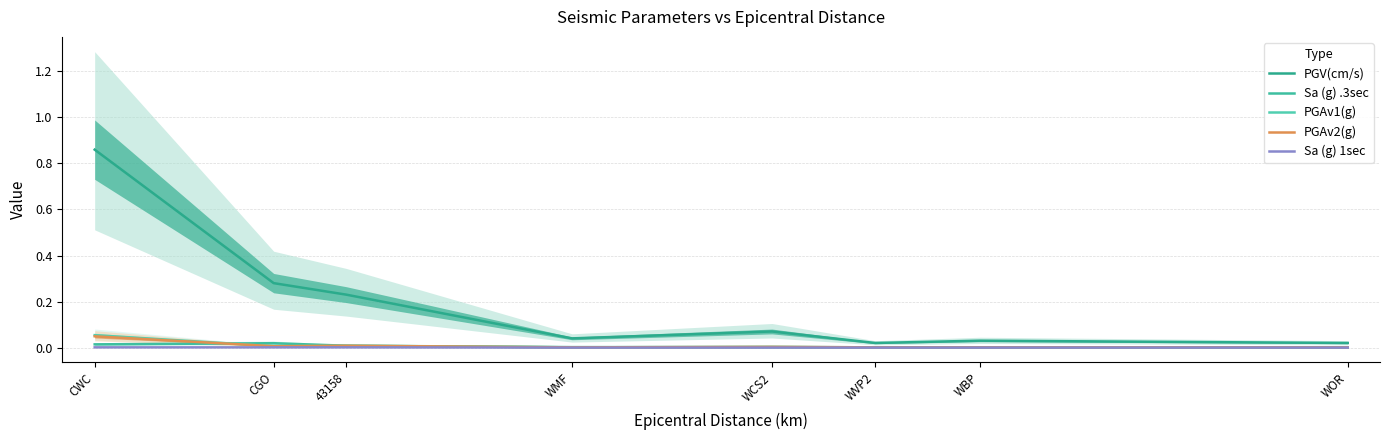

At which label does PGAv2(g) reach its minimum?

WMF